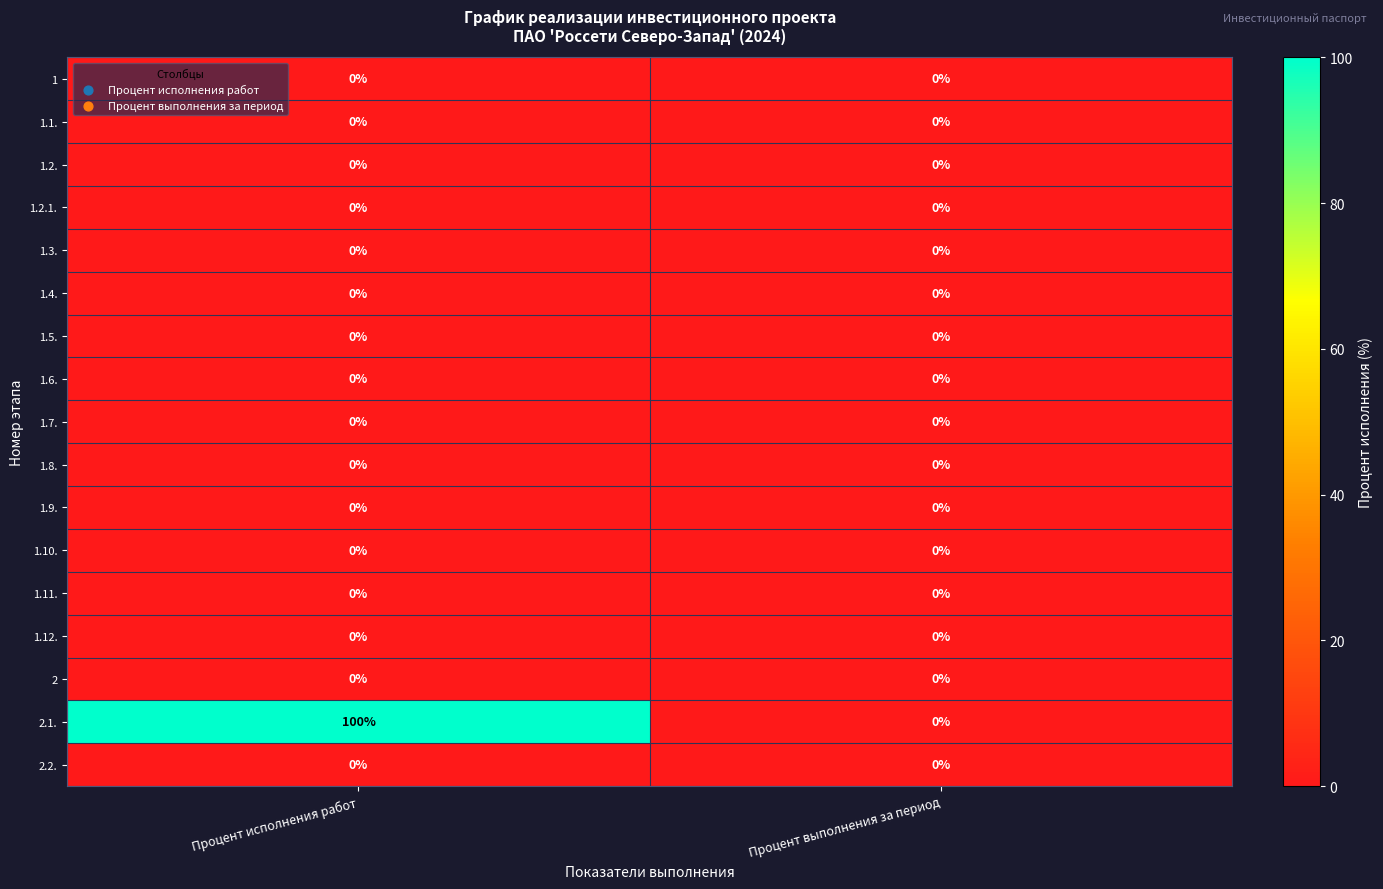

Which series has the largest range (max minus min)?

2.1.